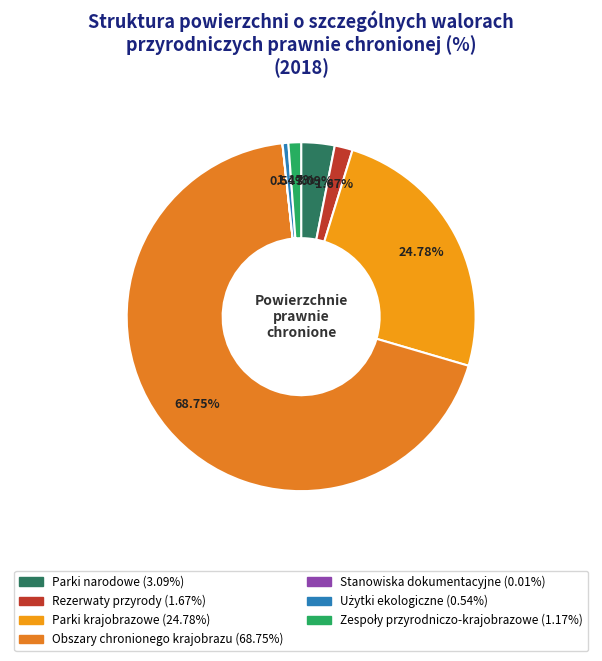

To the nearest percent, what is the difference between the Obszary chronionego krajobrazu and Stanowiska dokumentacyjne slice percentages?

69%